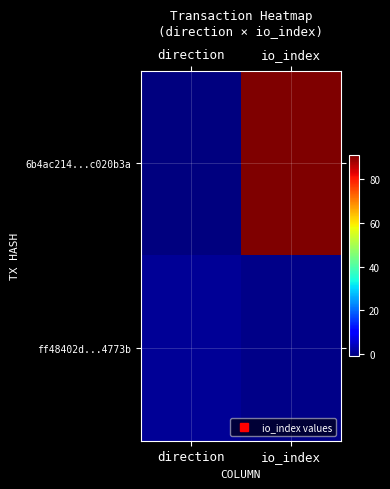

Reading left to right, extract all data points from this chart.

6b4ac214...c020b3a: direction=-1	io_index=91
ff48402d...4773b: direction=1	io_index=0